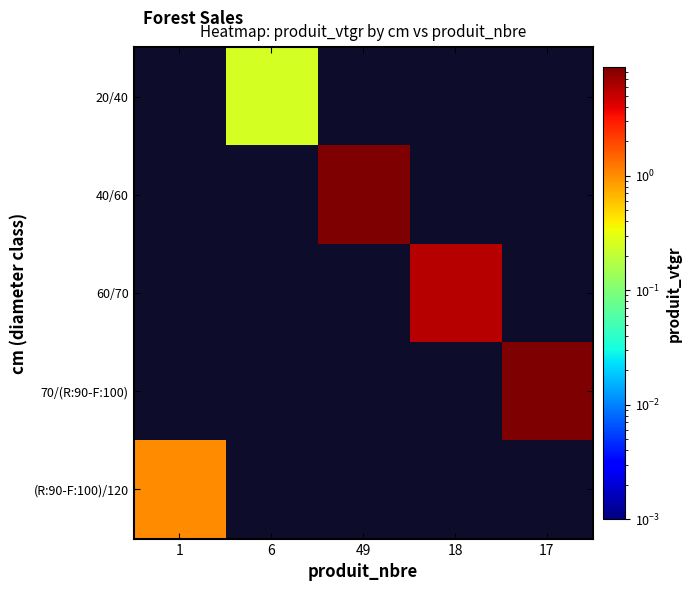

Between 6 and 1, which is larger?

1